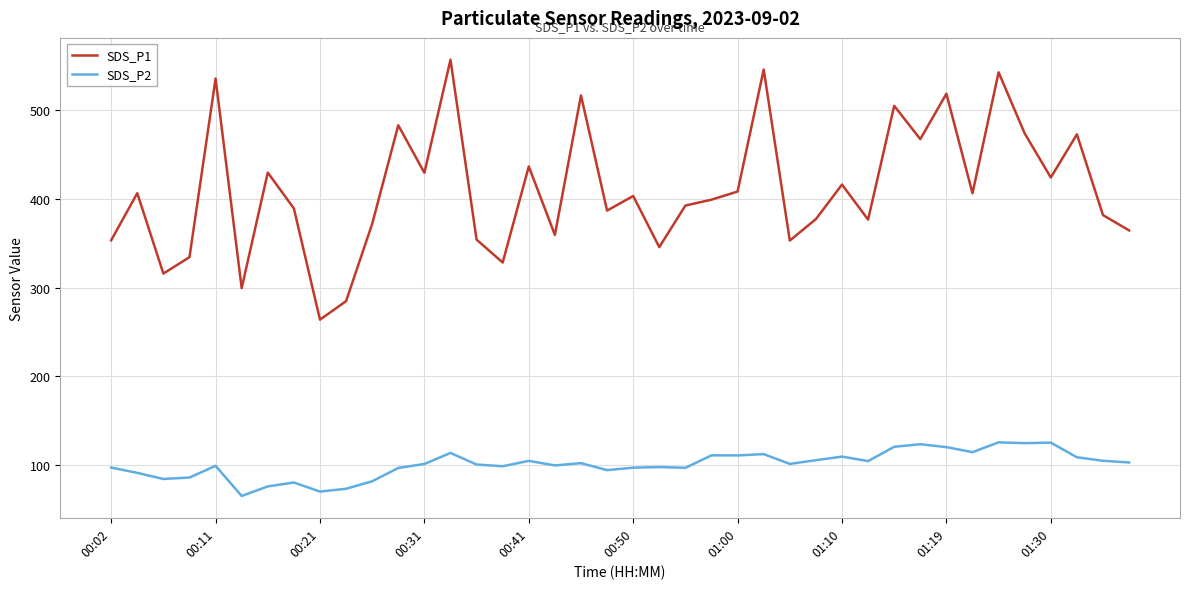

In SDS_P1, how many points are lower than both neighbors (excluding endpoints)?

13